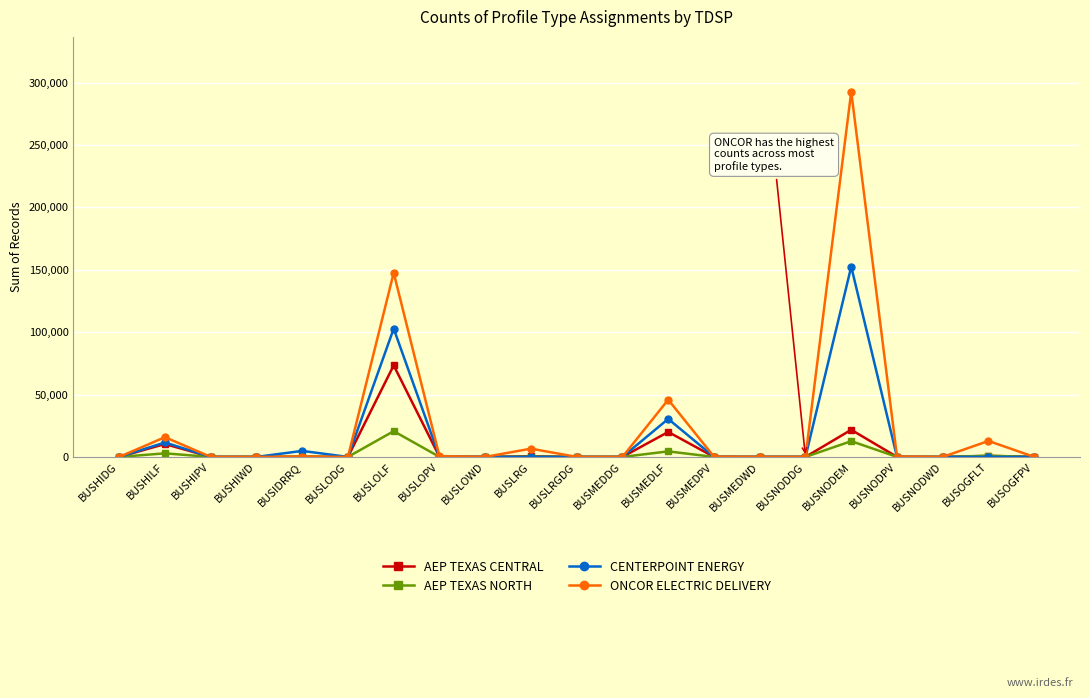

Is it true that AEP TEXAS CENTRAL equals 34248 at BUSNODWD?

False